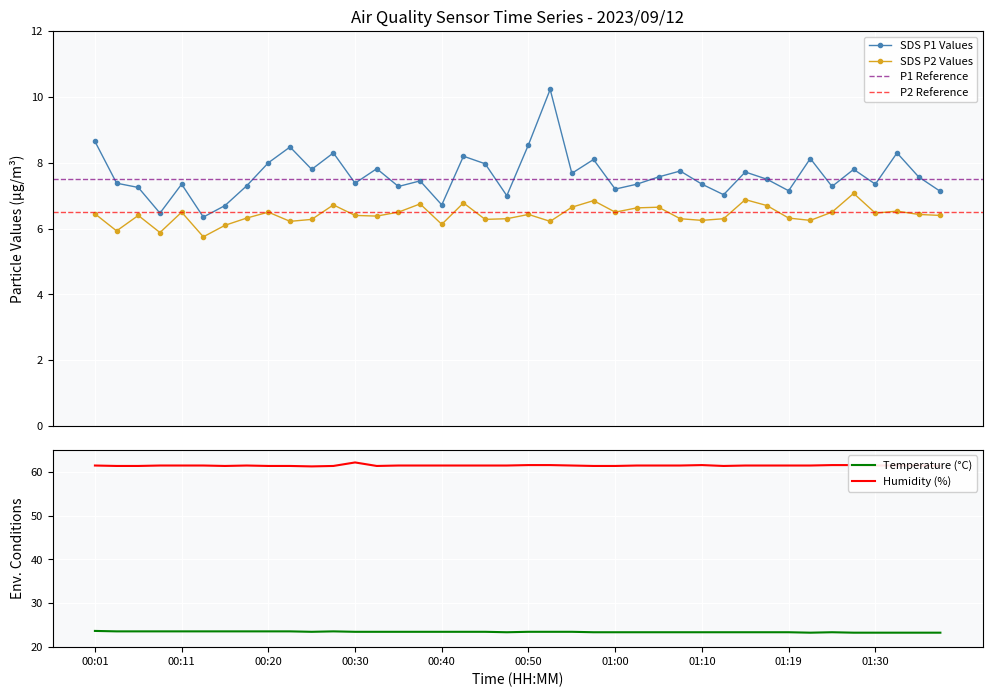

At which category is the sum across all series the highest?

21